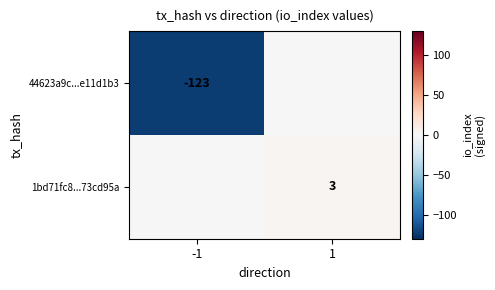

The 44623a9c...e11d1b3 series shows -123 at -1. True or false?

True